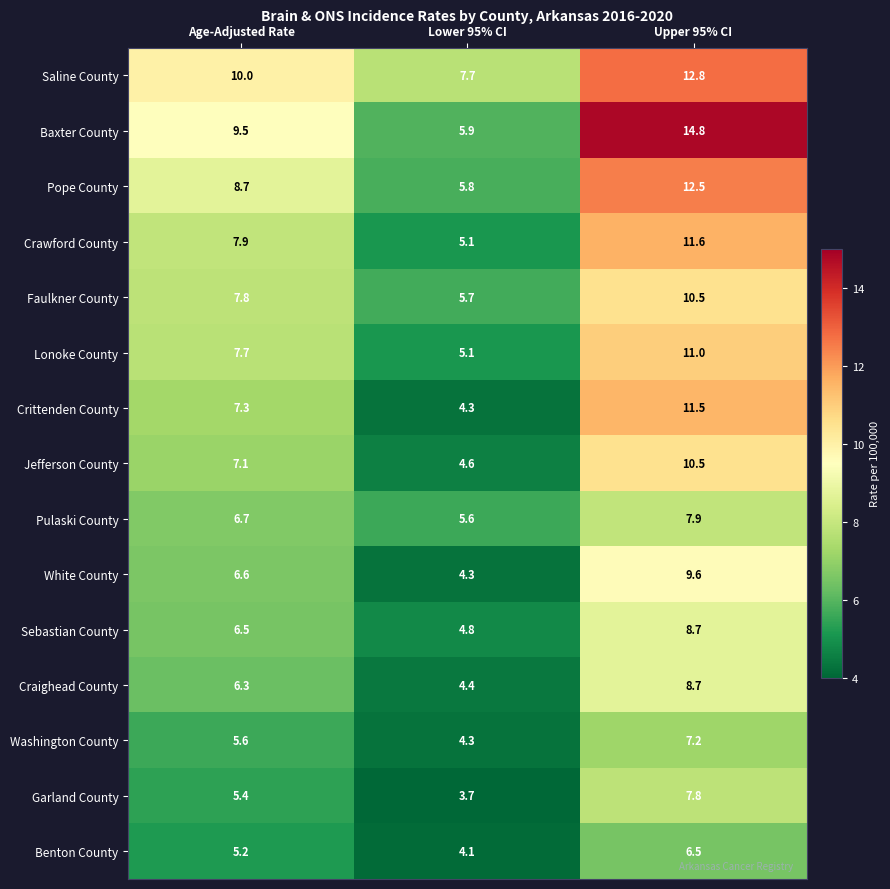

What is the difference between the highest and lowest values at Lower 95% CI?

4.0